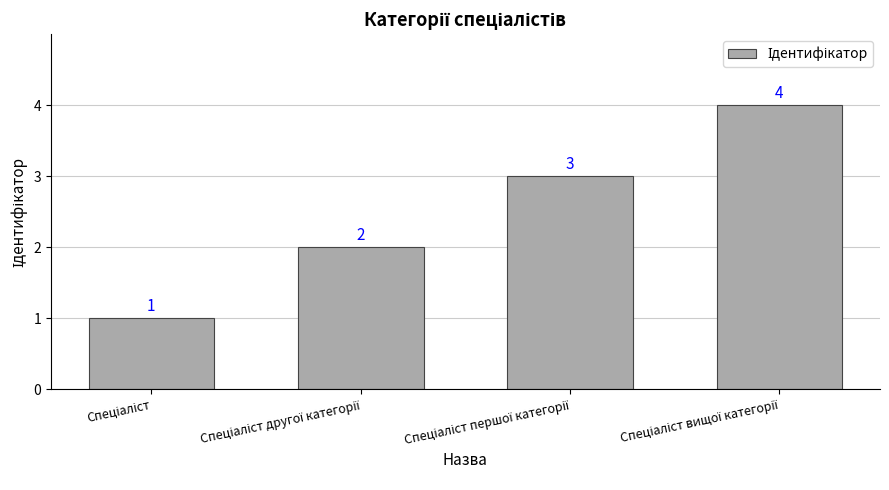

What is the value of the 2nd bar from the left?

2